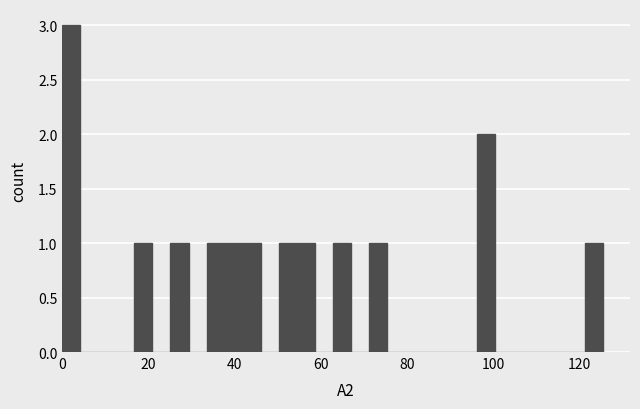

Read against the x-axis, roughly where is the centre of the tallest bar?

2